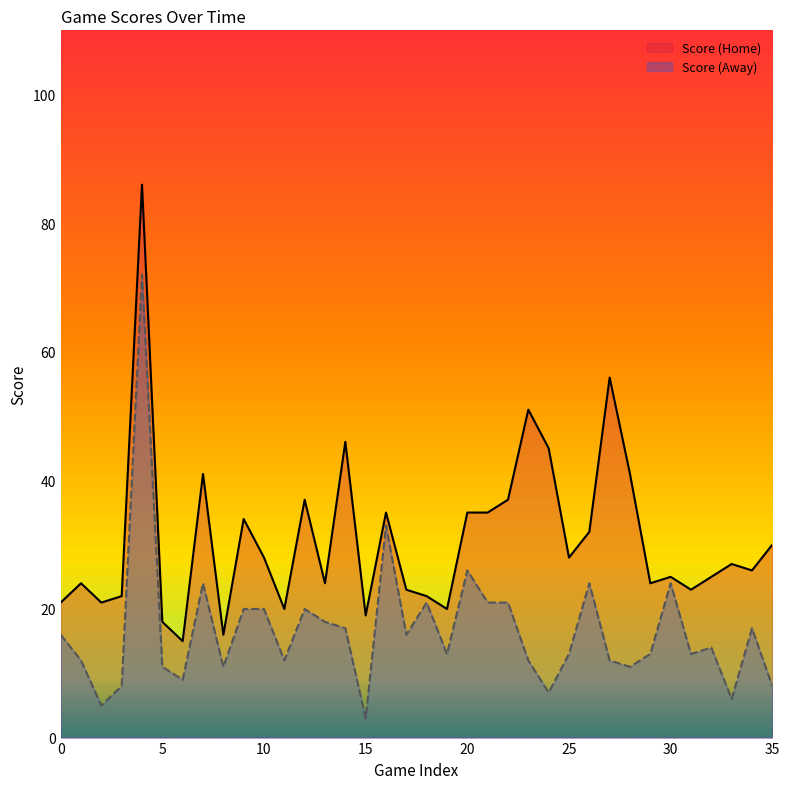

How many lines are shown in the chart?

2